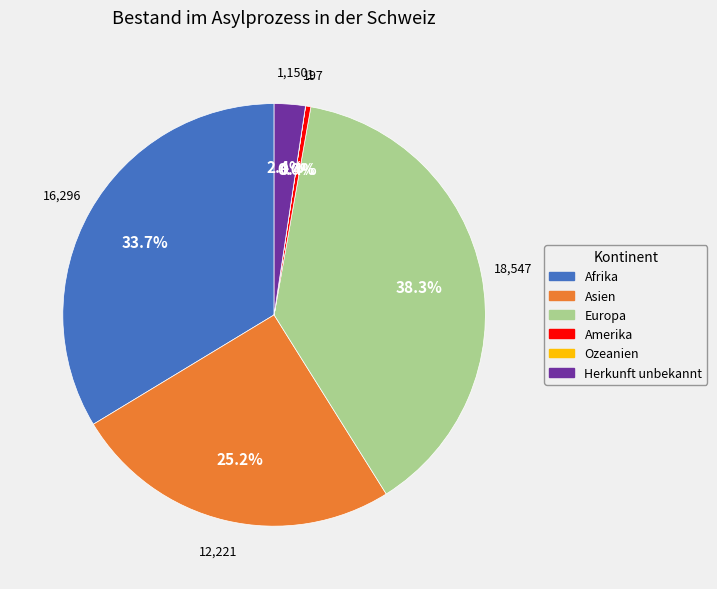

What percentage is NOT represented by Europa?

61.7%